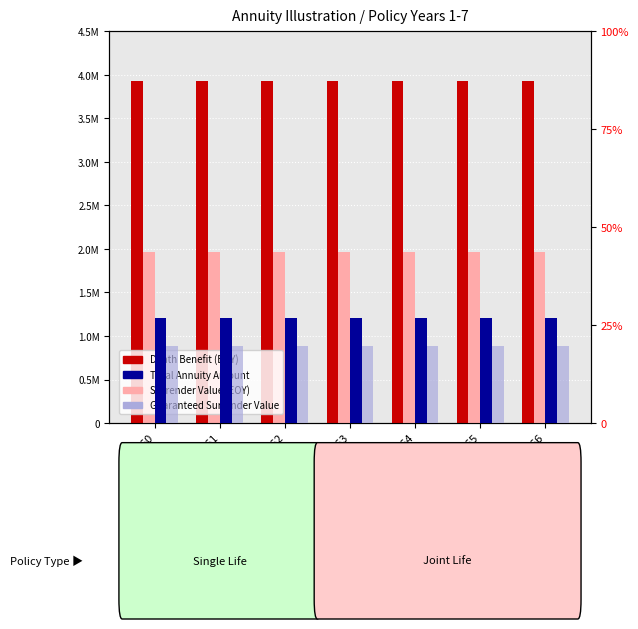

Does the chart contain stacked bars?

No